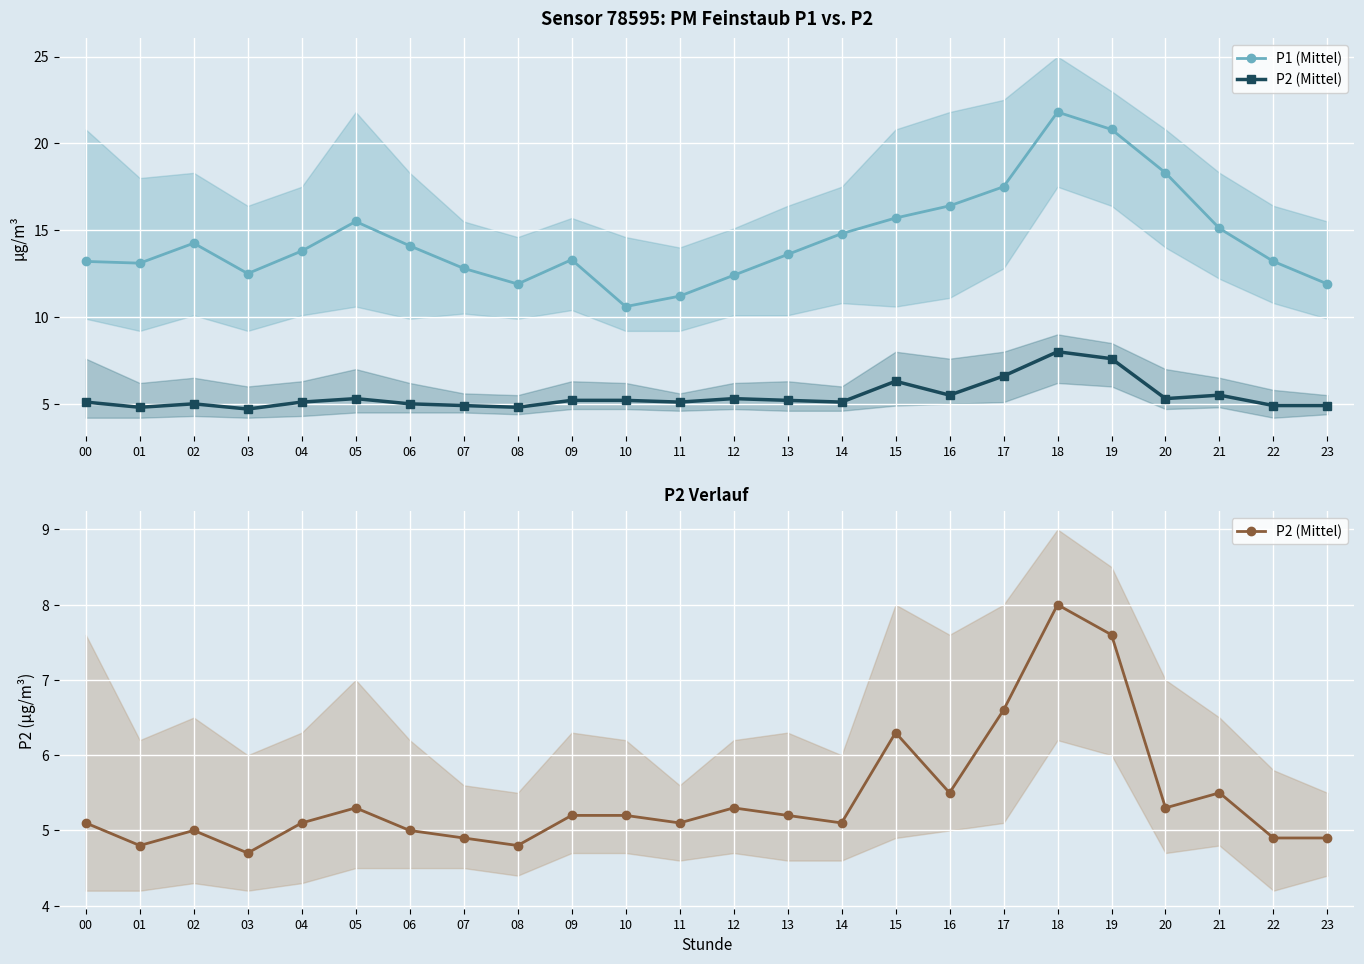

In P1 (Mittel), how many points are lower than both neighbors (excluding endpoints)?

4